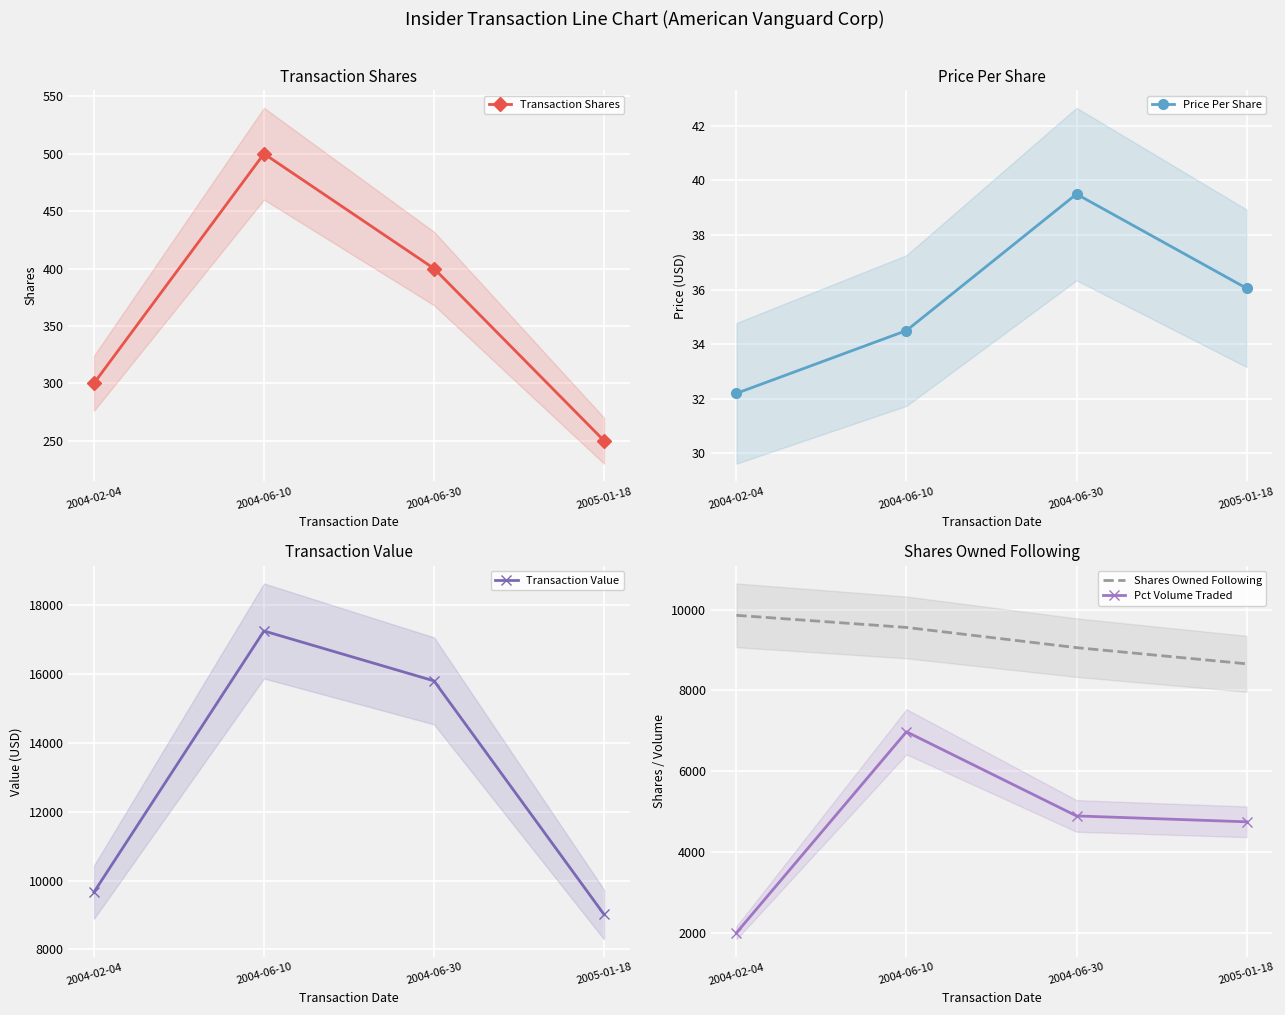

What is the total value across all series at 2004-06-10?

34319.5